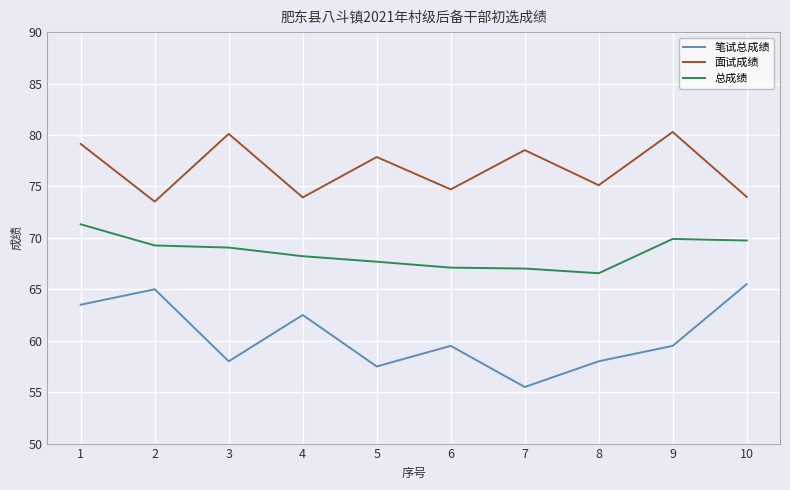

What is the difference between the highest and lowest values at 4?

11.4